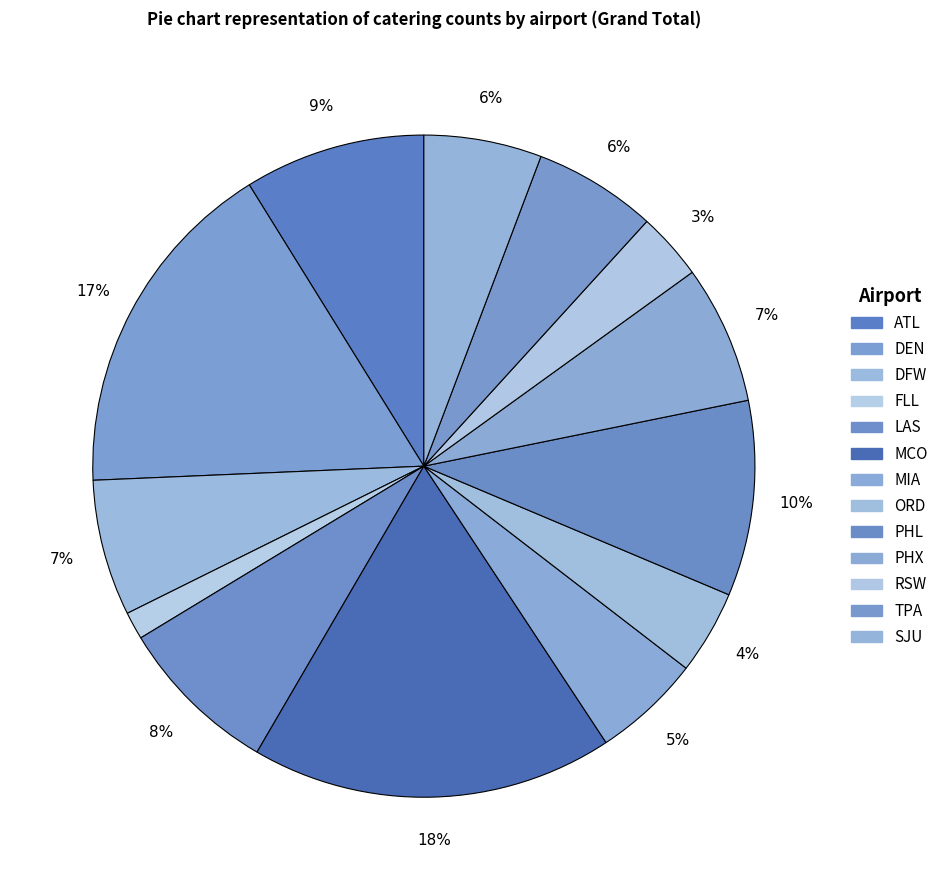

What percentage is the FLL slice, to the nearest percent?

1%